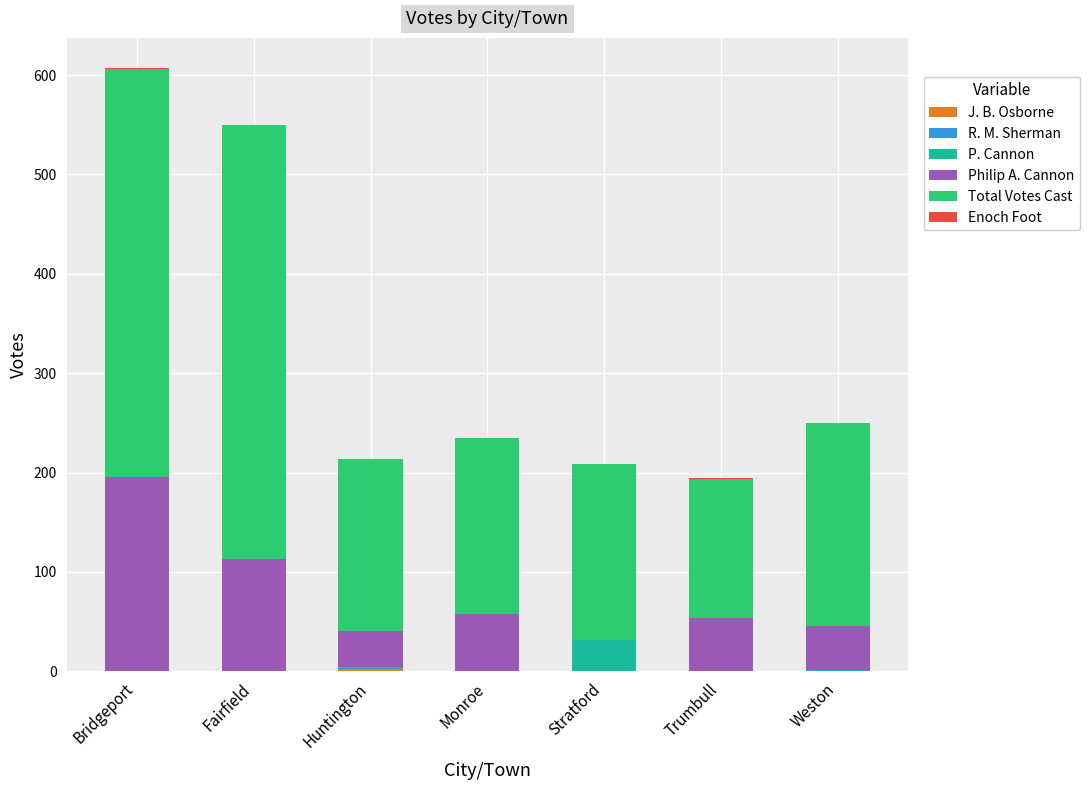

What is the total value across all series at Stratford?

209